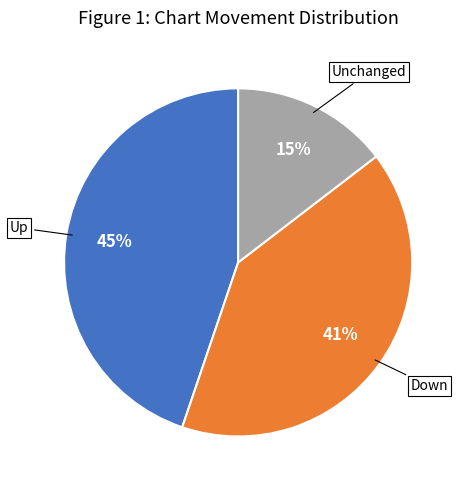

To the nearest percent, what is the average slice percentage?

33%